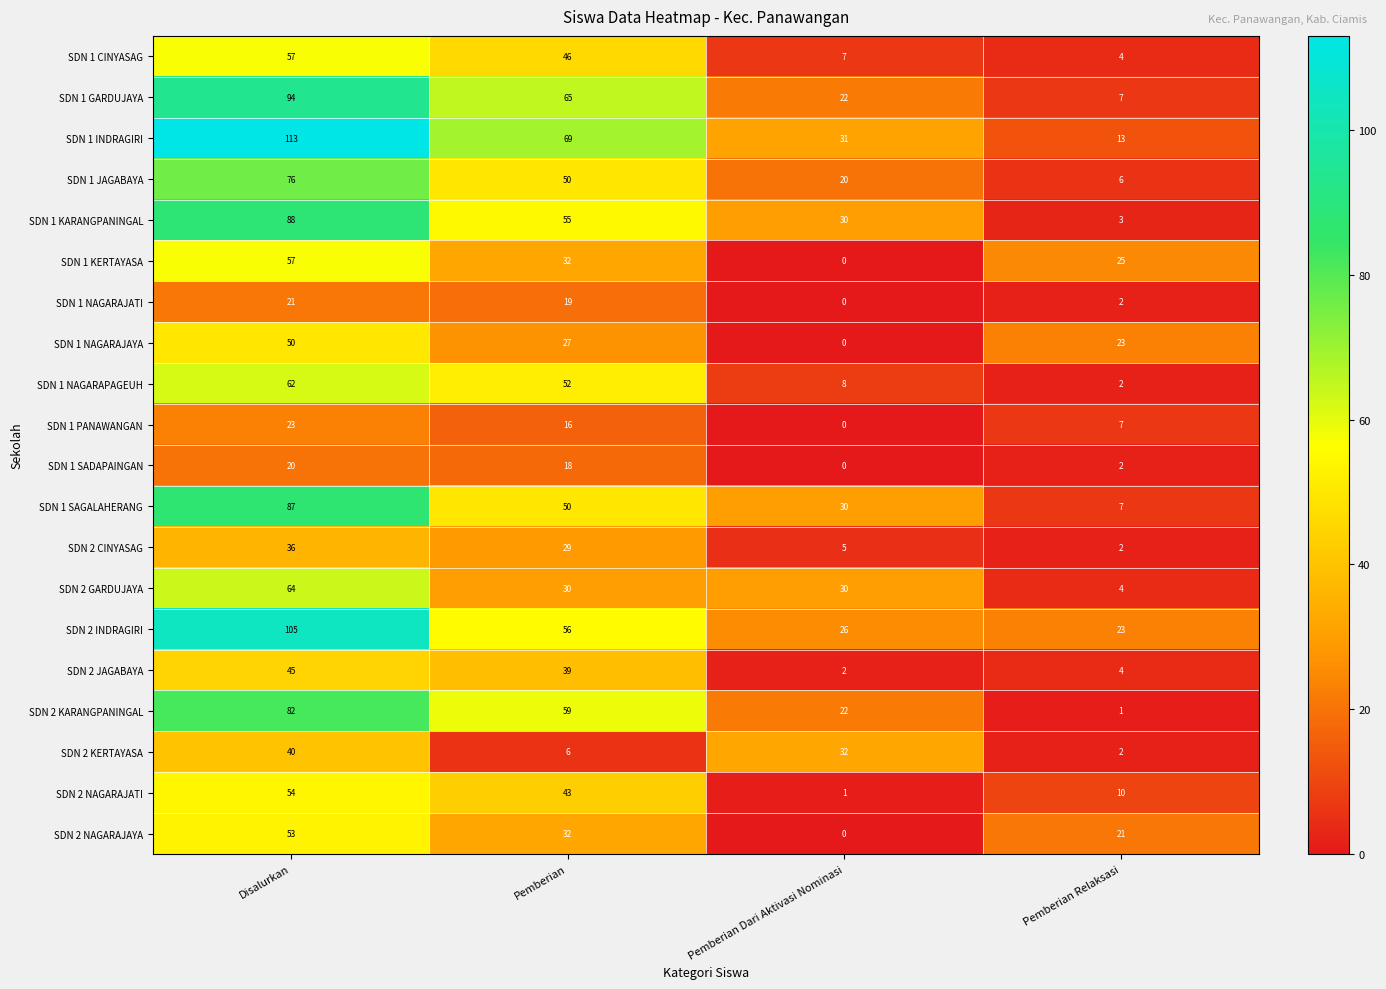

Where does the SDN 2 GARDUJAYA series first go above 30?

Disalurkan